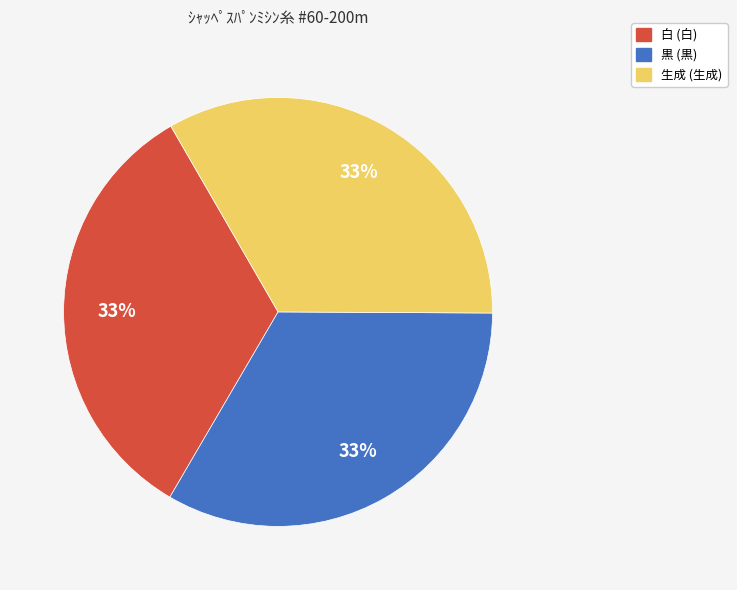

To the nearest percent, what portion does 生成 (生成) represent?

33%